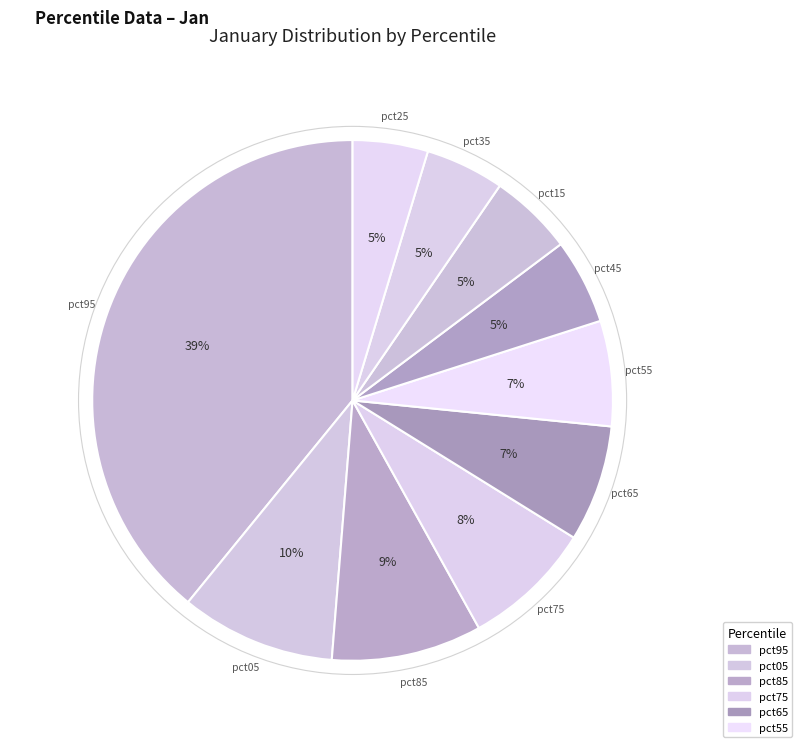

Rank the categories by value from lowest to highest.

pct25, pct35, pct15, pct45, pct55, pct65, pct75, pct85, pct05, pct95